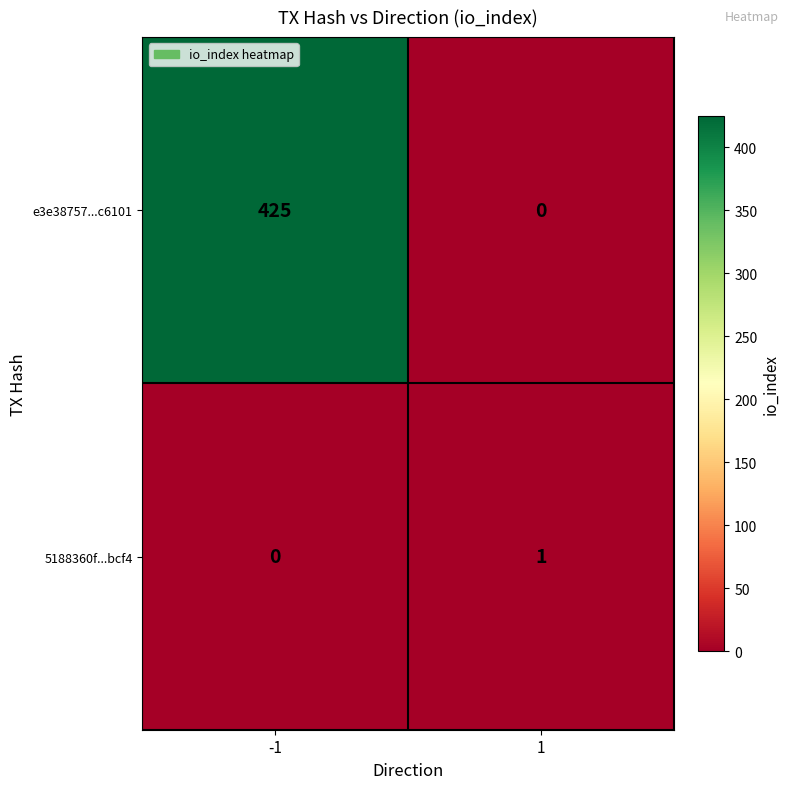

Is the value of 5188360f...bcf4 at 1 greater than the value of e3e38757...c6101 at 1?

Yes